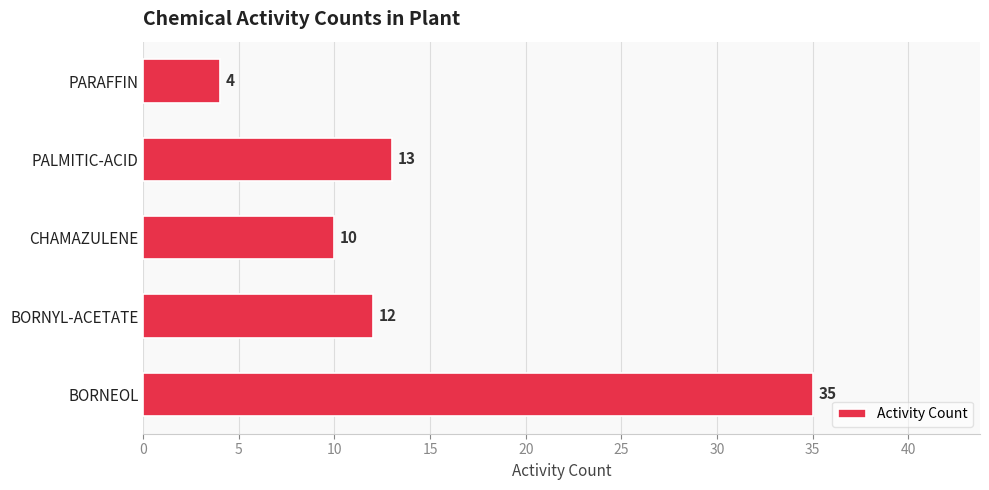

The chart shows a value of 23 at PALMITIC-ACID. True or false?

False